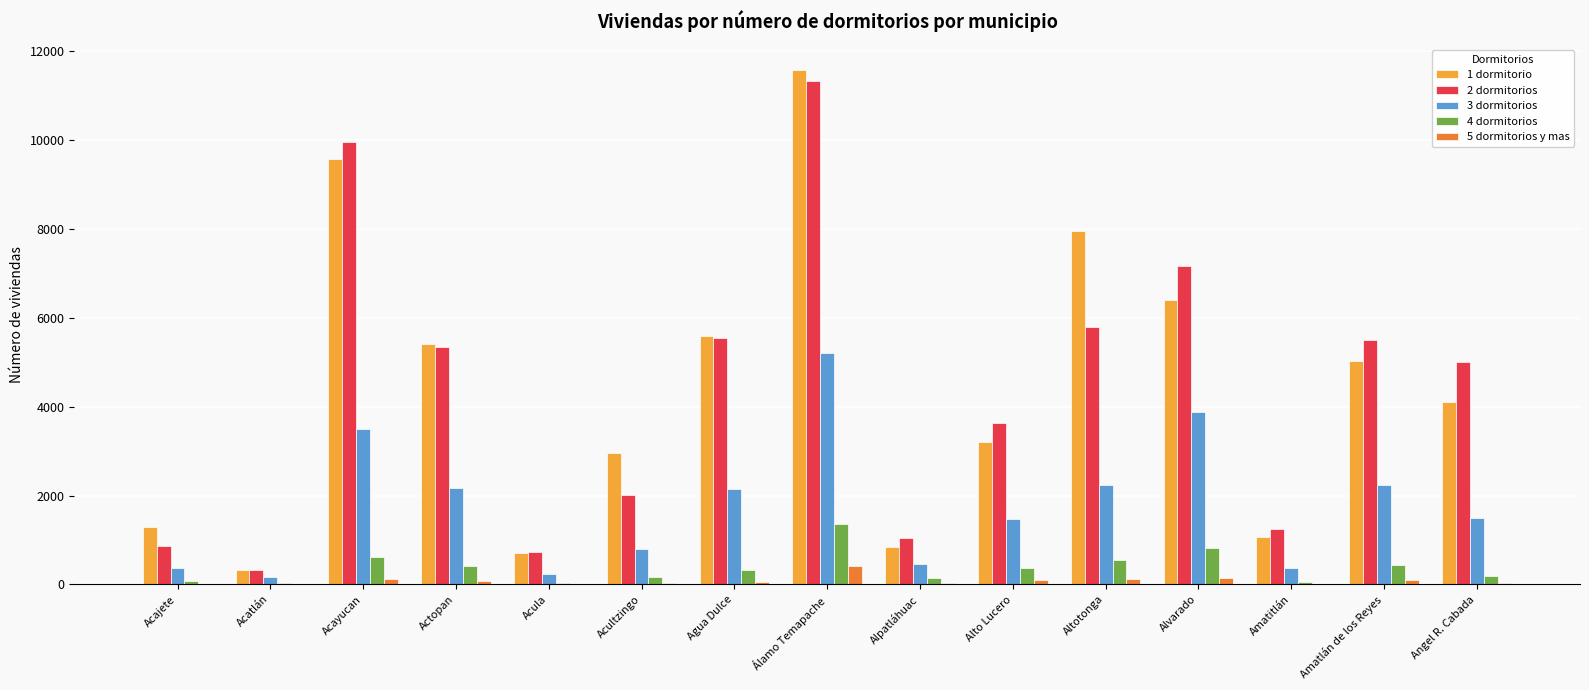

At which label does 3 dormitorios reach its peak?

Álamo Temapache